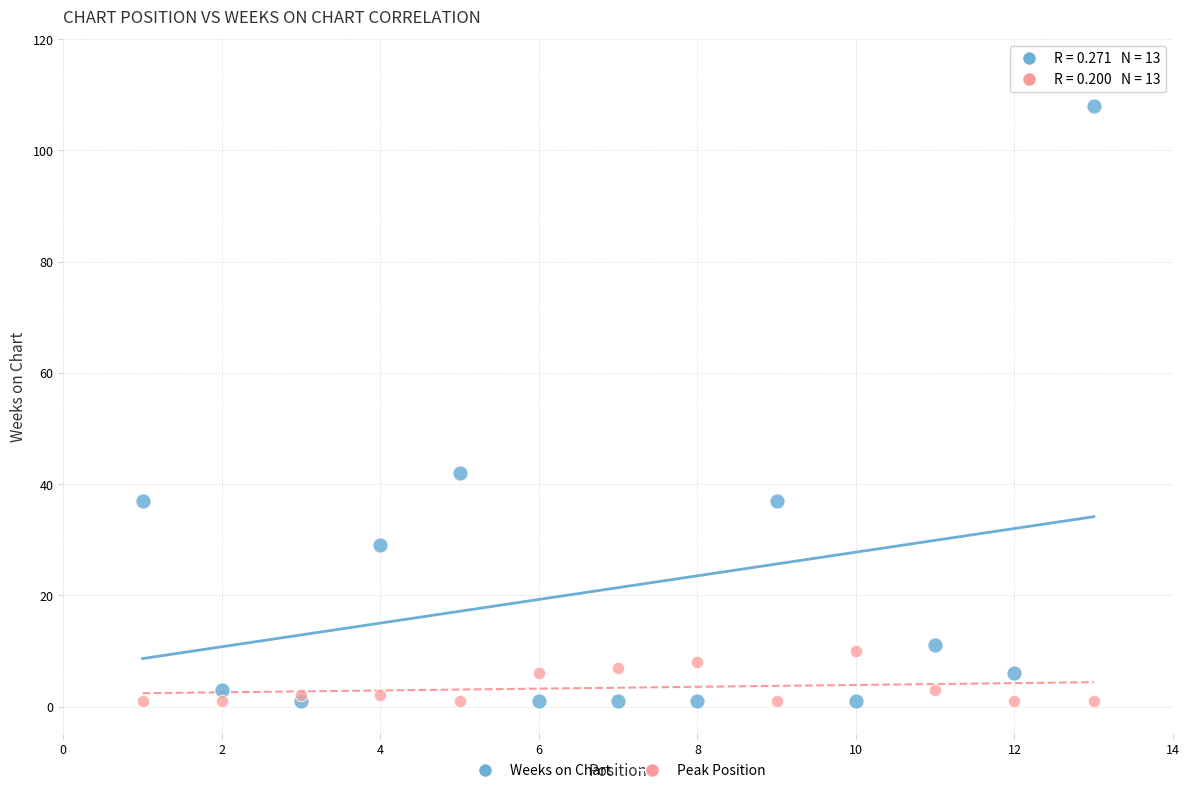

Across all series, what Y value is closest to 54?

42